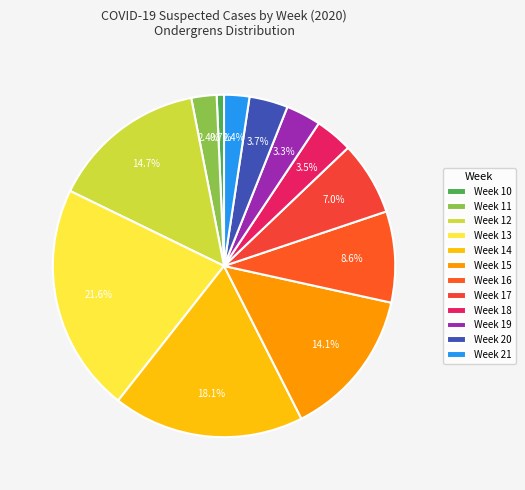

What is the change in value from Week 14 to Week 19?

-11097